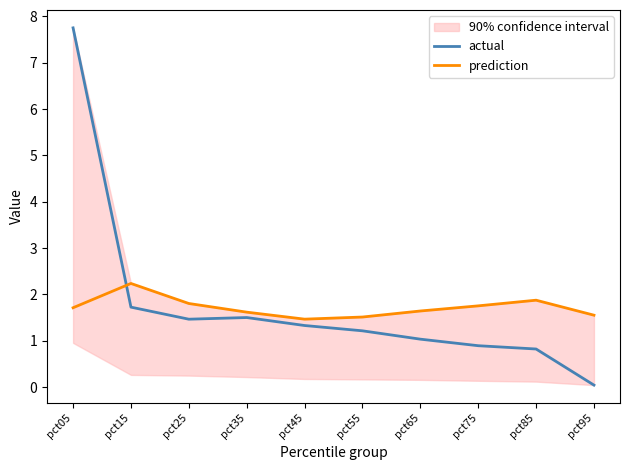

At which category does prediction reach its first local peak?

pct15